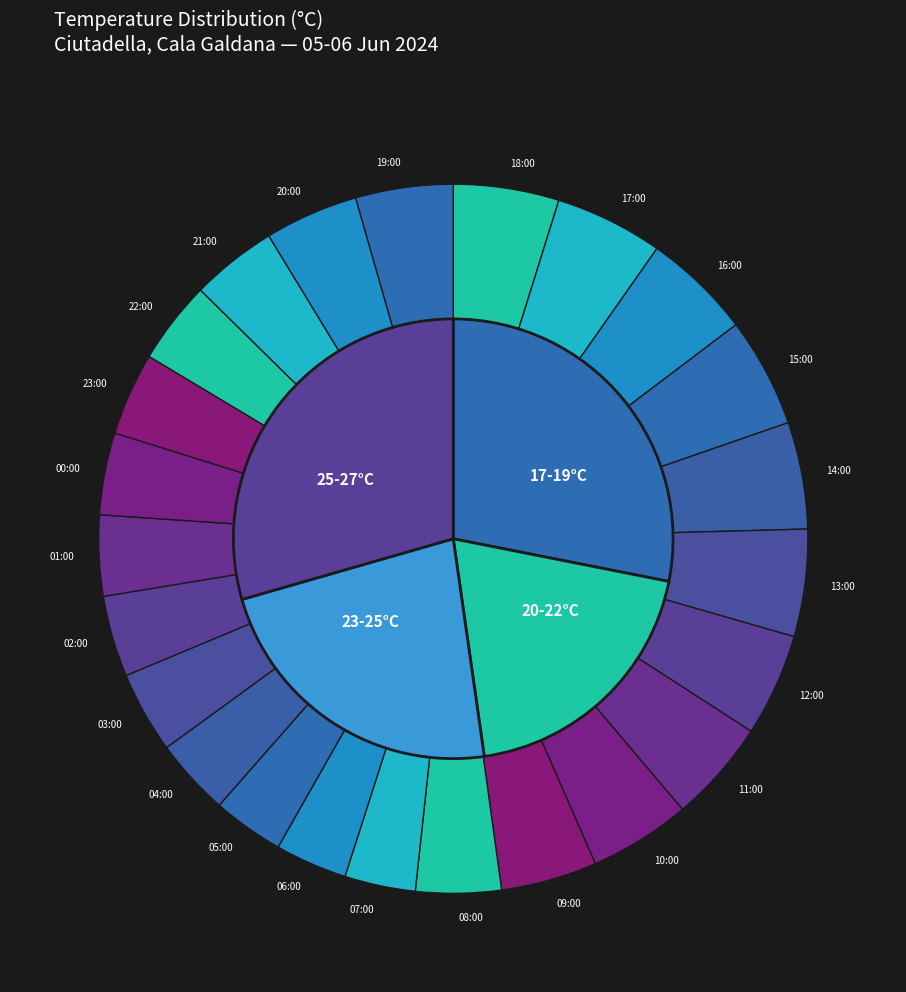

How much of the chart is everything except 00:00?

96.3%